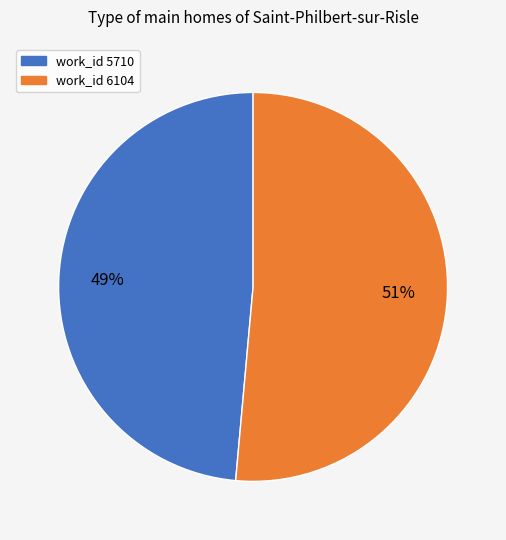

Is there a majority slice in this chart?

Yes